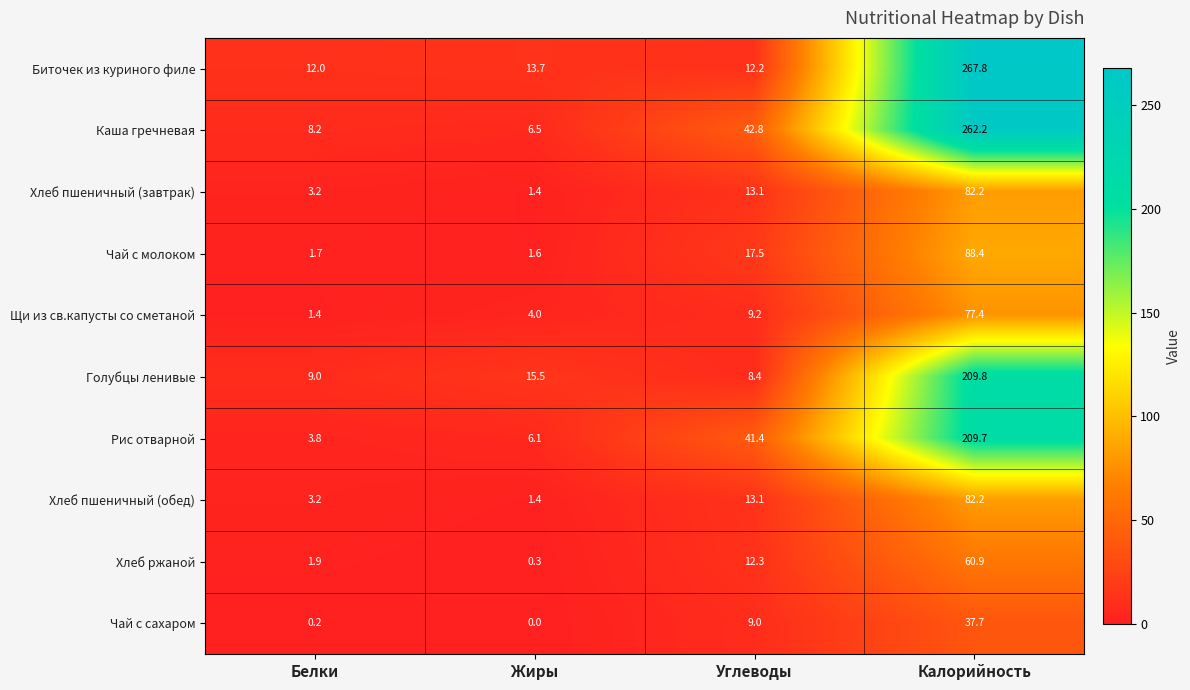

What is the spread (max minus min) of values at Калорийность?

230.1